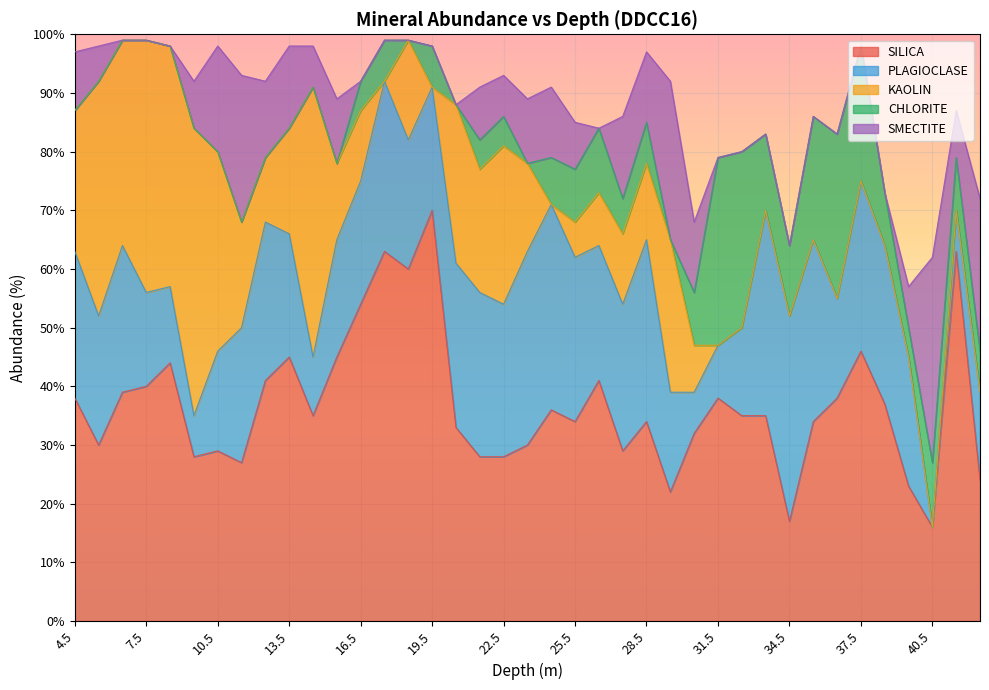

Is it true that KAOLIN equals 11 at 12.5?

True